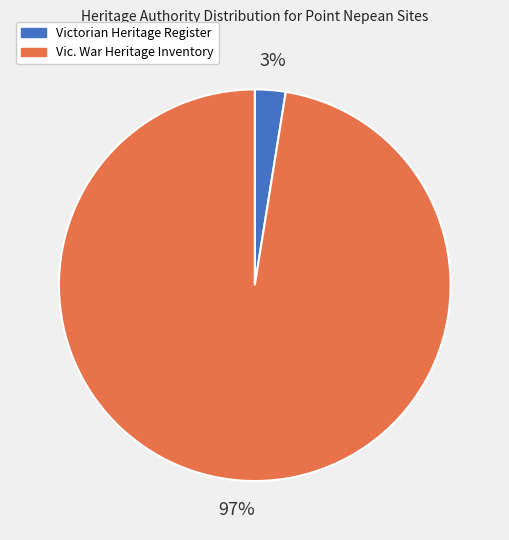

Combined, do Vic. War Heritage Inventory and Victorian Heritage Register account for over 50%?

Yes